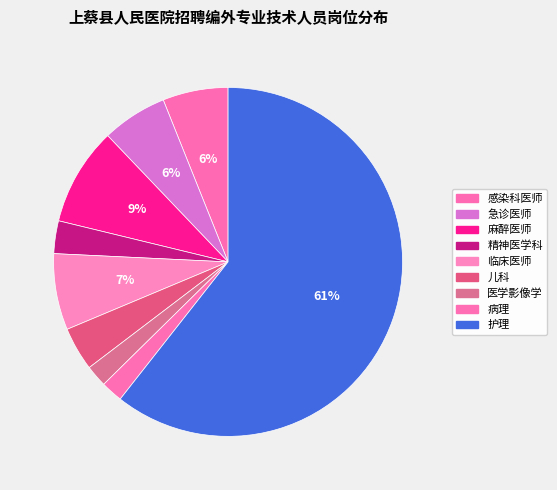

To the nearest percent, what is the difference between the 感染科医师 and 麻醉医师 slice percentages?

3%